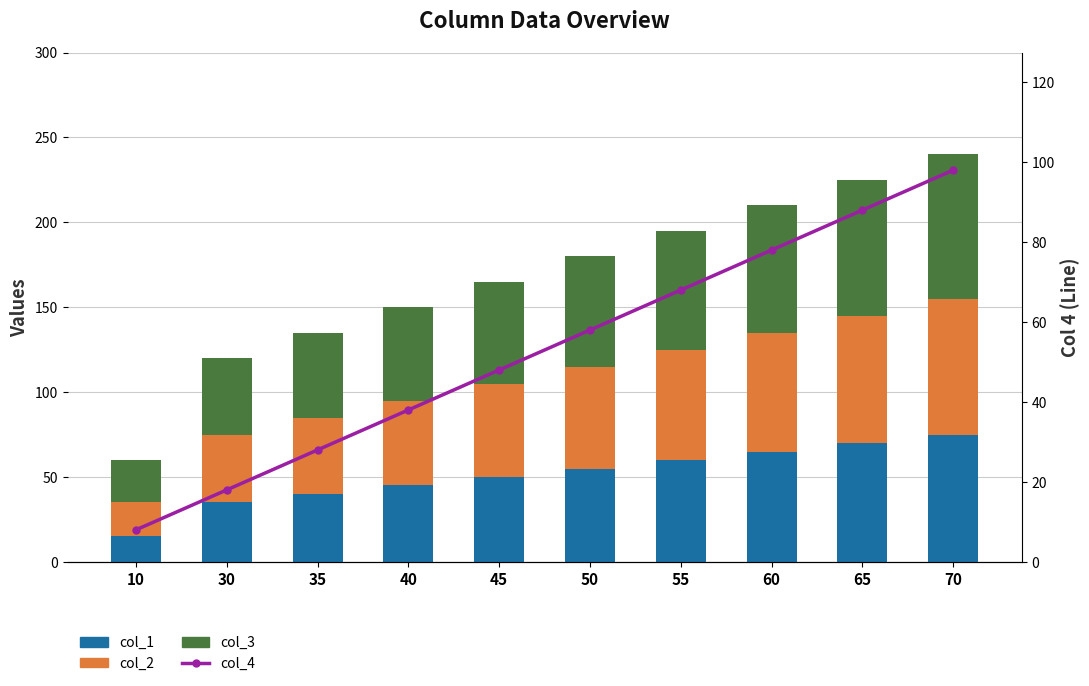

Which category has the highest value across all series?

70